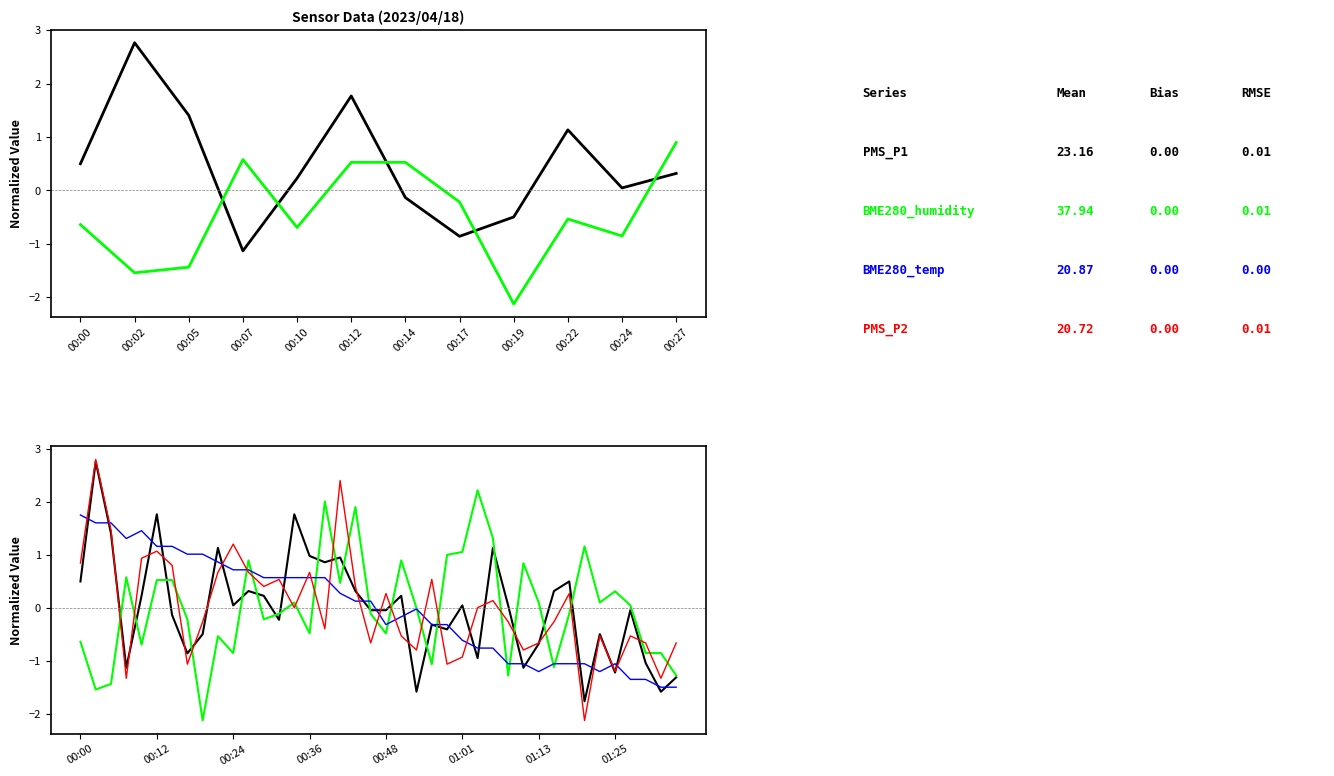

Is this an area chart (filled region under the line)?

No